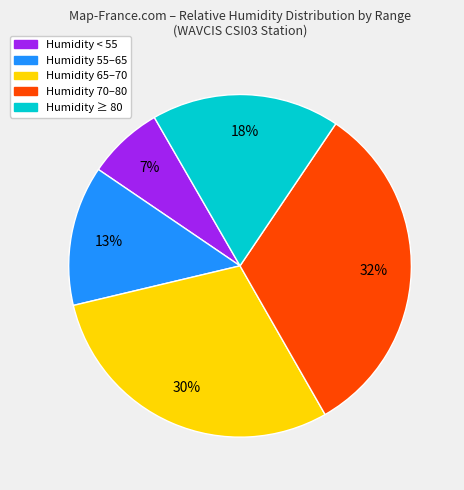

Is there a majority slice in this chart?

No